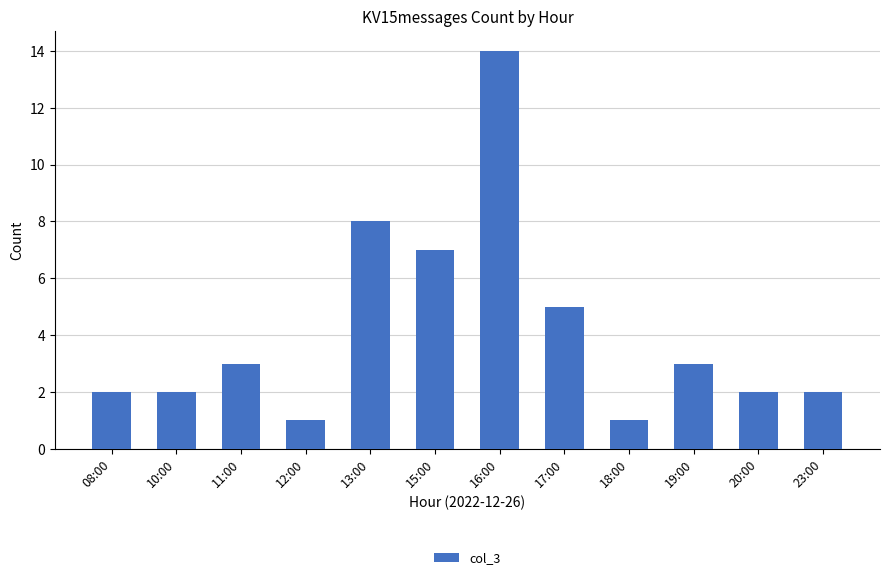

Reading right to left, list all the values displayed in this chart.

23:00=2	20:00=2	19:00=3	18:00=1	17:00=5	16:00=14	15:00=7	13:00=8	12:00=1	11:00=3	10:00=2	08:00=2